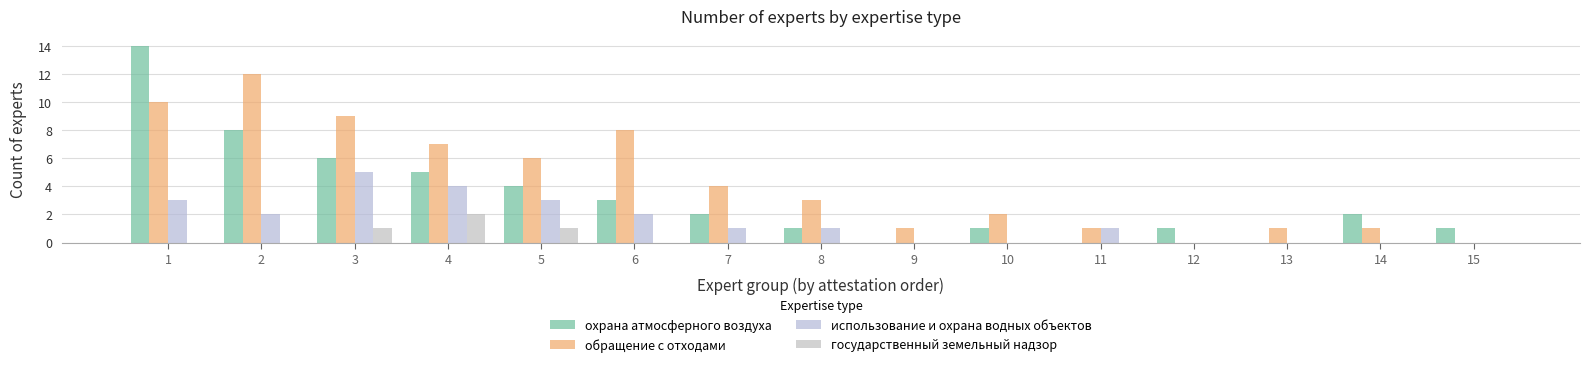

Reading right to left, what are all the values shown in this chart?

охрана атмосферного воздуха: 15=1	14=2	13=0	12=1	11=0	10=1	9=0	8=1	7=2	6=3	5=4	4=5	3=6	2=8	1=14
обращение с отходами: 15=0	14=1	13=1	12=0	11=1	10=2	9=1	8=3	7=4	6=8	5=6	4=7	3=9	2=12	1=10
использование и охрана водных объектов: 15=0	14=0	13=0	12=0	11=1	10=0	9=0	8=1	7=1	6=2	5=3	4=4	3=5	2=2	1=3
государственный земельный надзор: 15=0	14=0	13=0	12=0	11=0	10=0	9=0	8=0	7=0	6=0	5=1	4=2	3=1	2=0	1=0